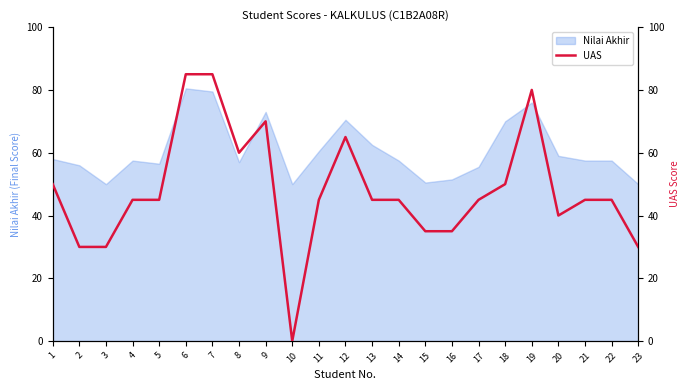

The Nilai Akhir series shows 118.8 at 19. True or false?

False